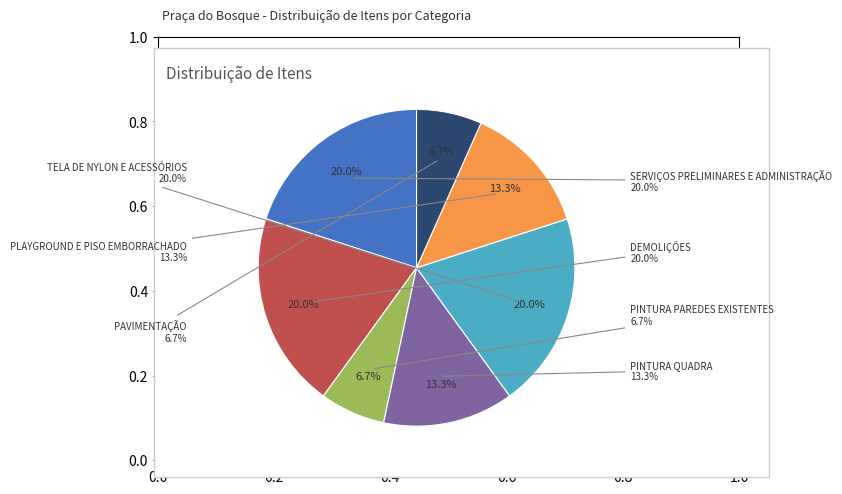

Does any single category account for the majority?

No